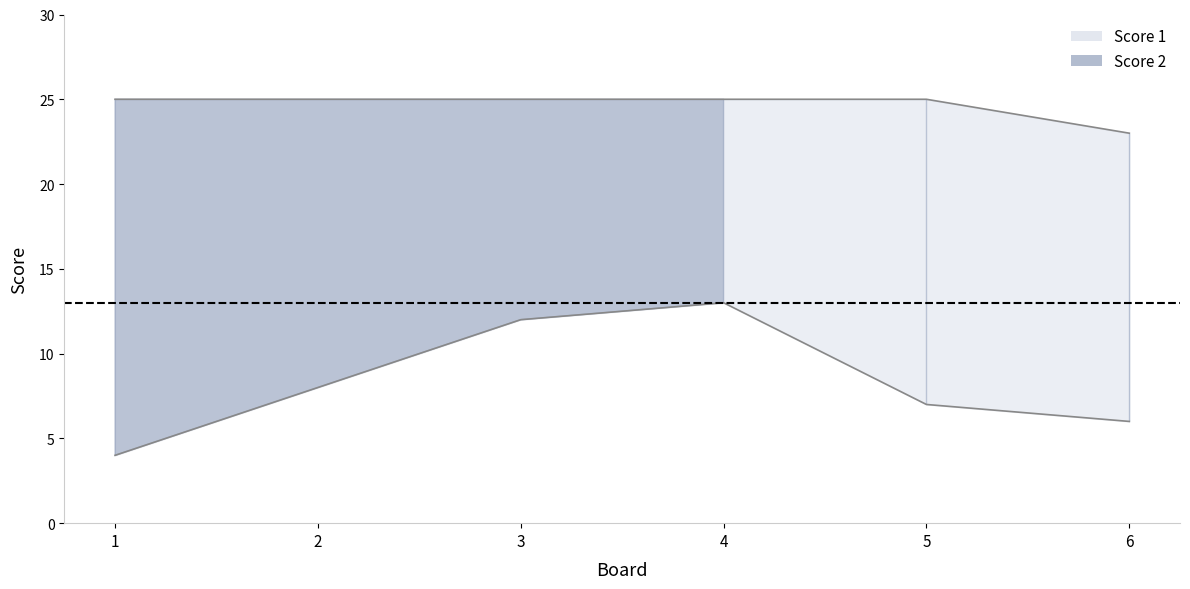

What are all the series names shown in the legend?

Score 1, Score 2